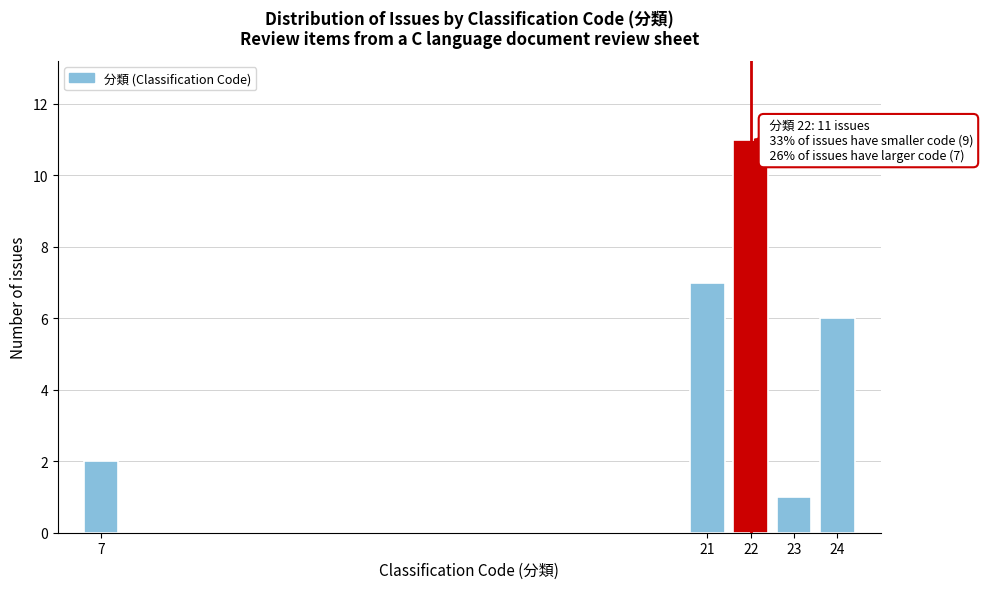

Reading left to right, list all the values displayed in this chart.

7=2	21=7	22=11	23=1	24=6